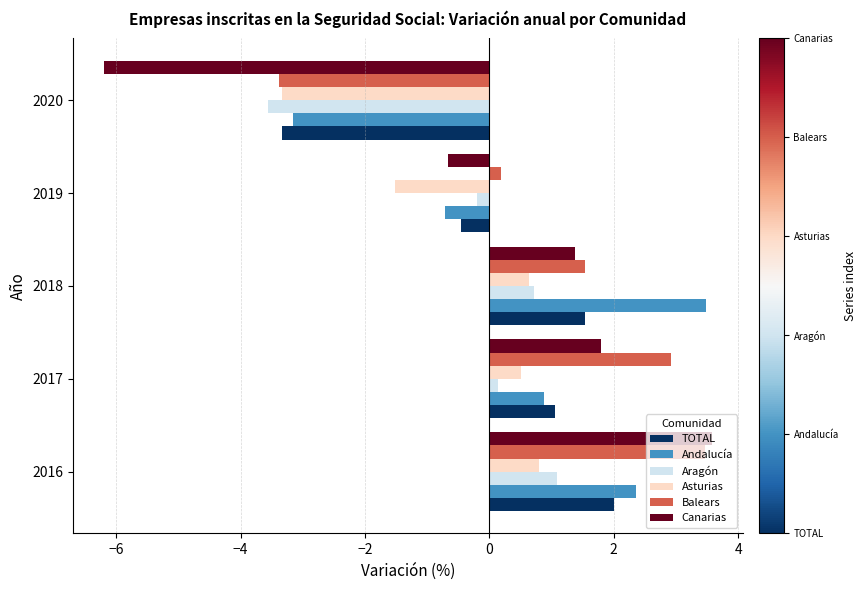

The Balears series shows 2.9 at 2017. True or false?

True